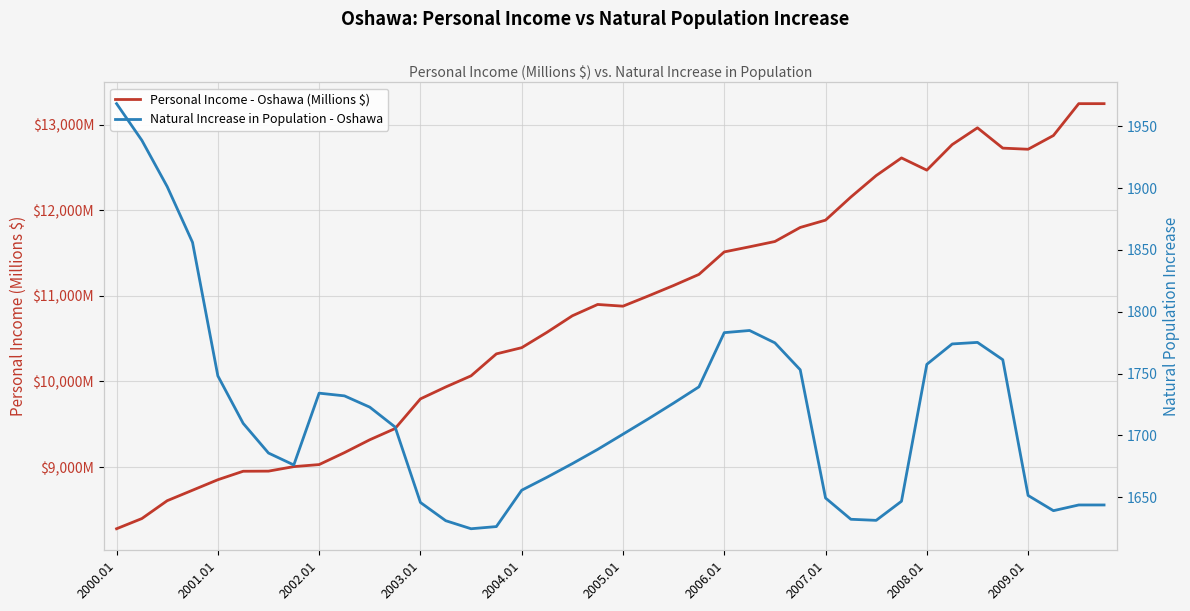

Reading left to right, list all the values displayed in this chart.

Personal Income - Oshawa (Millions $): 8279.8	8398.9	8607.4	8729.7	8852.3	8951.4	8952.7	9005.4	9029.3	9168.9	9319.0	9450.1	9796.5	9935.7	10065.8	10322.3	10394.7	10574.4	10767.1	10899.5	10879.5	10998.7	11121.2	11250.6	11513.3	11573.0	11634.9	11799.0	11884.5	12154.2	12404.9	12611.2	12468.5	12766.5	12962.8	12725.7	12712.5	12872.7	13245.1	13245.1
Natural Increase in Population - Oshawa: 1968.2	1938.5	1901.2	1856.1	1748.2	1709.8	1685.8	1676.2	1734.2	1732.0	1722.9	1706.8	1645.9	1631.1	1624.6	1626.4	1655.8	1666.2	1677.2	1688.8	1701.1	1713.4	1726.2	1739.3	1783.1	1784.9	1774.9	1753.1	1649.5	1632.3	1631.4	1646.8	1757.5	1774.0	1775.2	1761.2	1651.5	1639.2	1643.8	1643.8